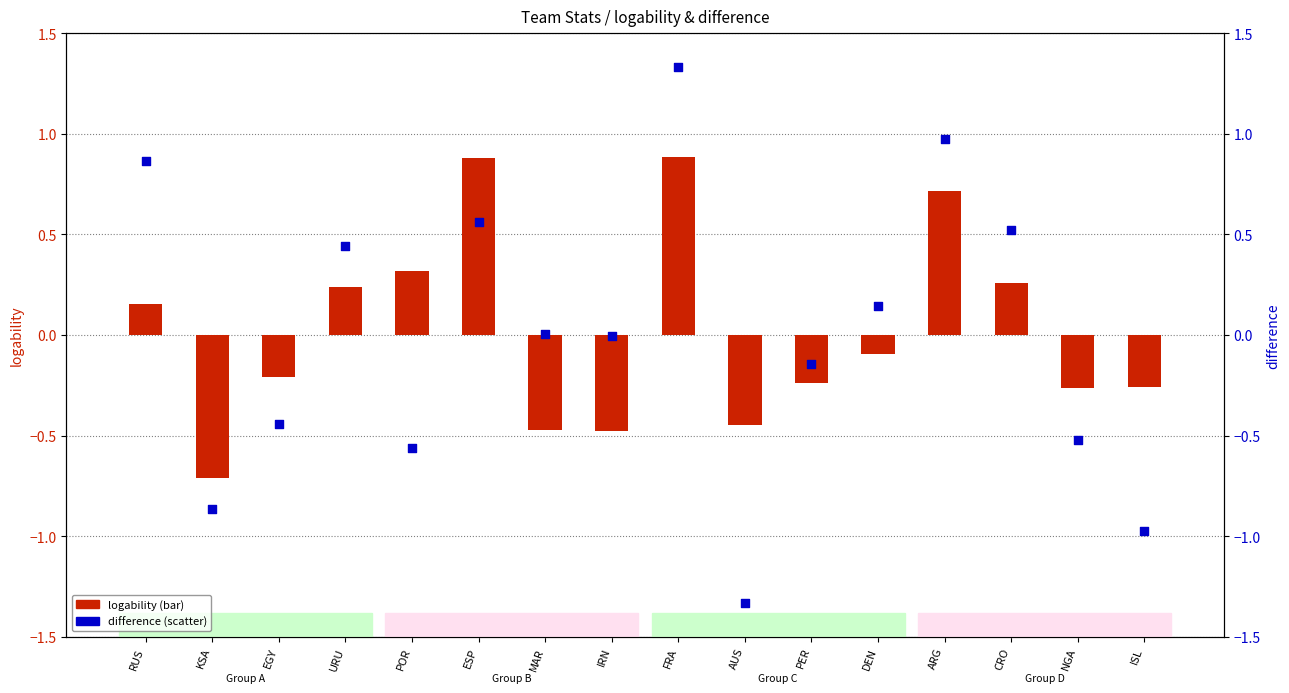

Which series has the largest Y range (max minus min)?

difference